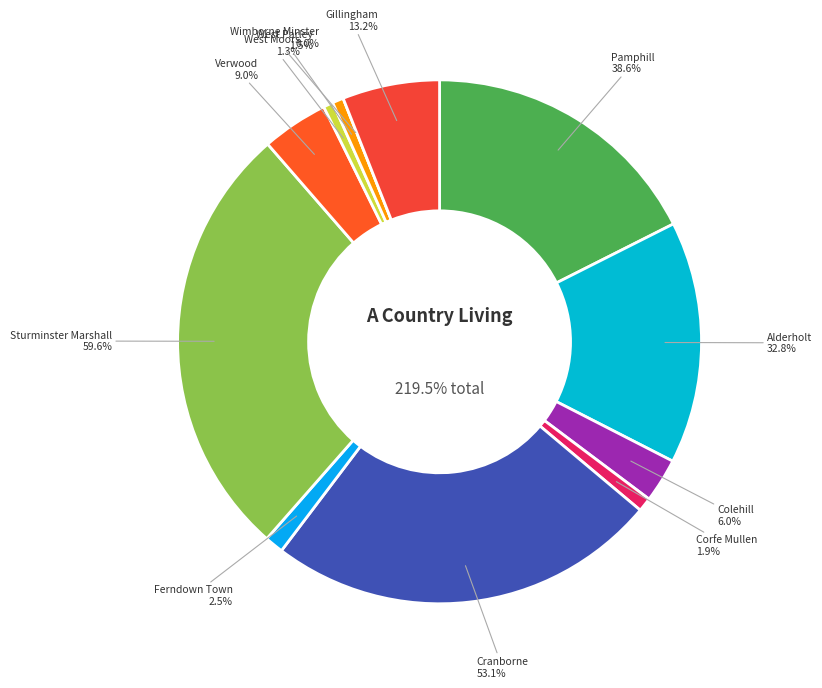

True or false: Corfe Mullen accounts for 1% of the total.

True